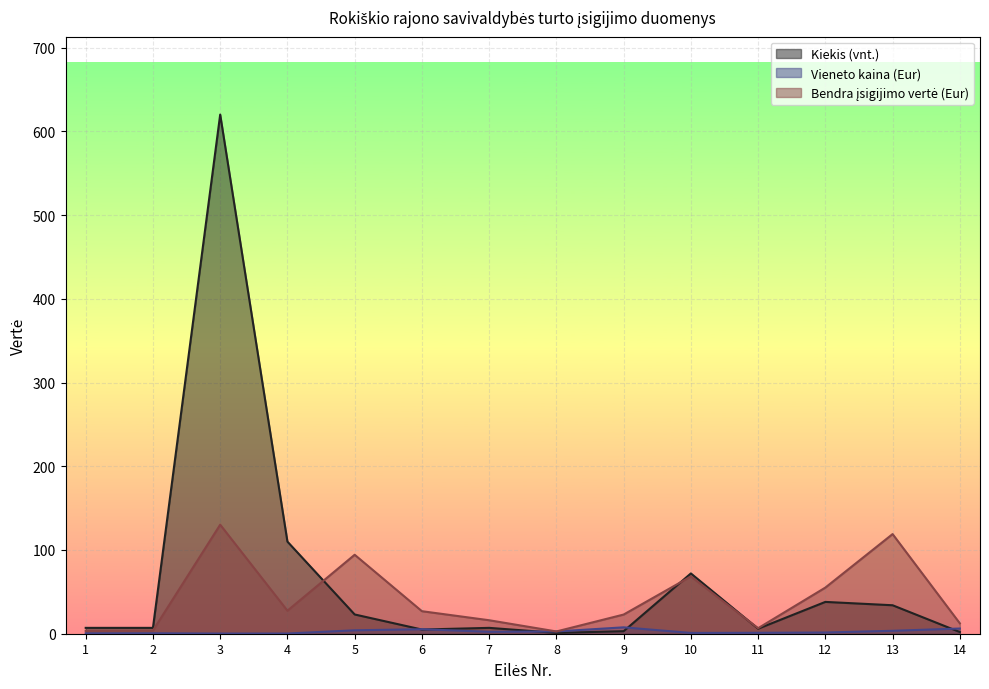

At which category is the sum across all series the highest?

3